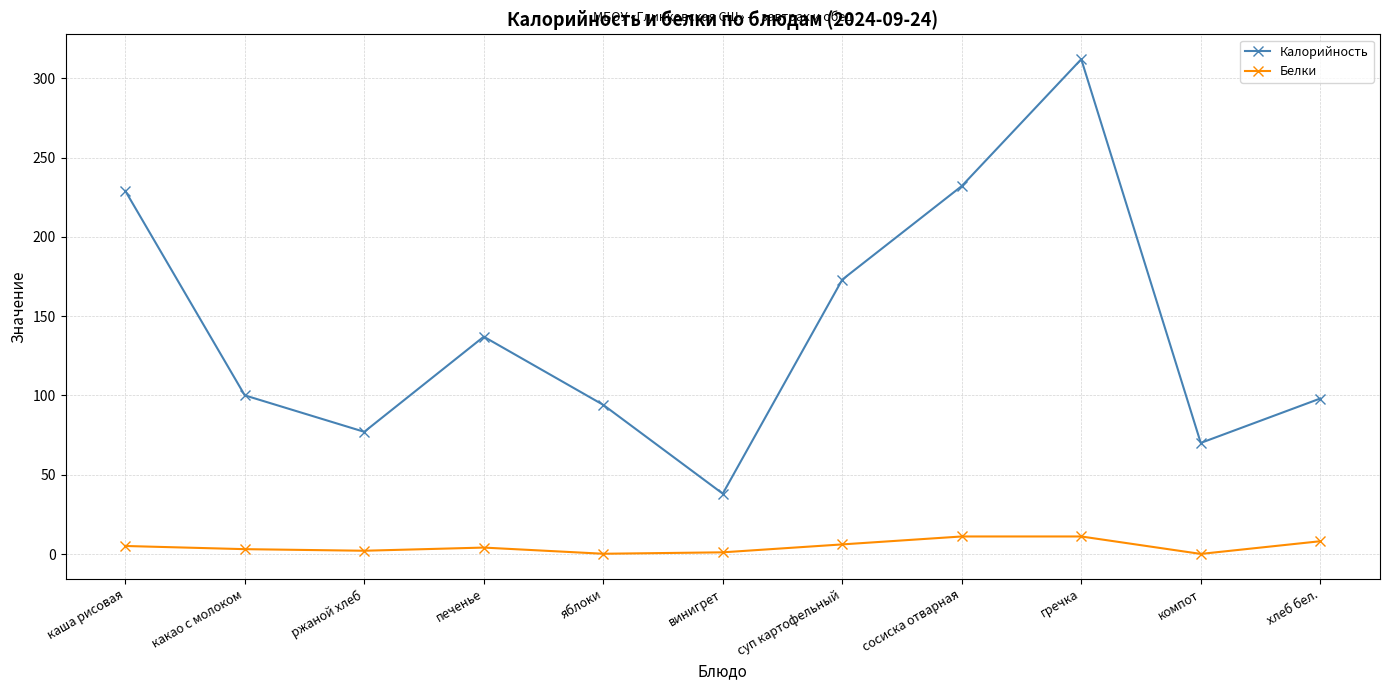

Is it true that Калорийность equals 49.7 at печенье?

False